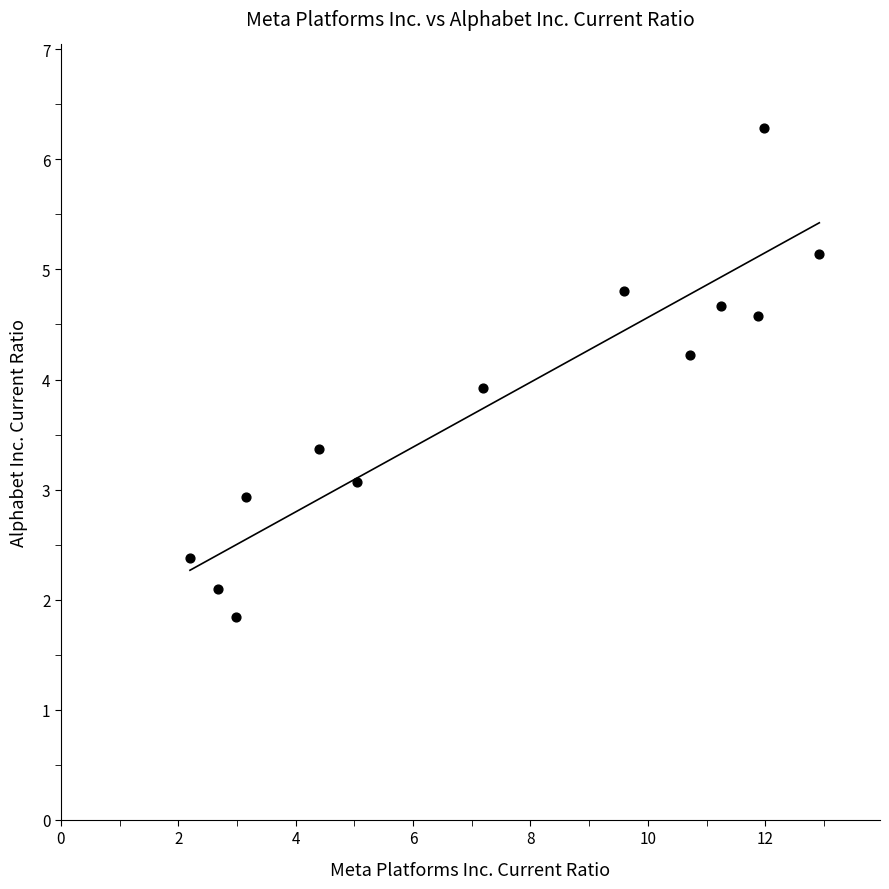

What Y value in the scatter plot is closest to 4?

3.9